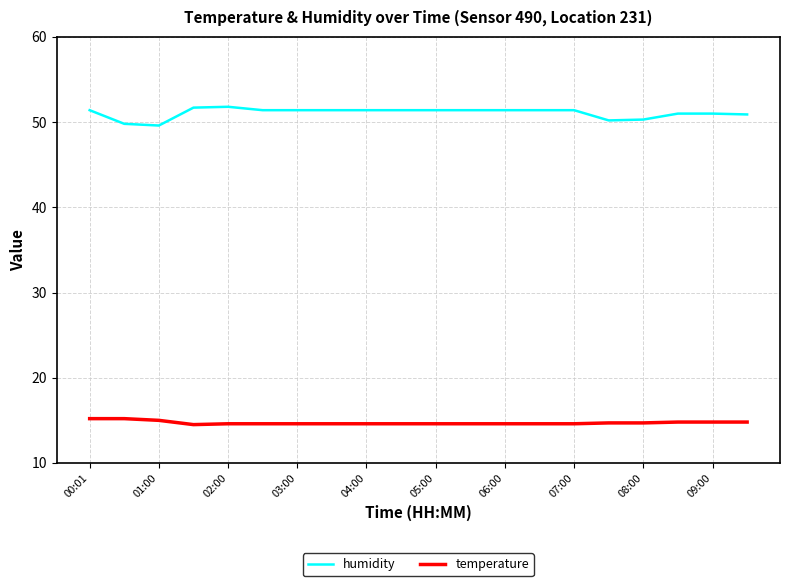

List the series in order of their peak value, highest first.

humidity, temperature